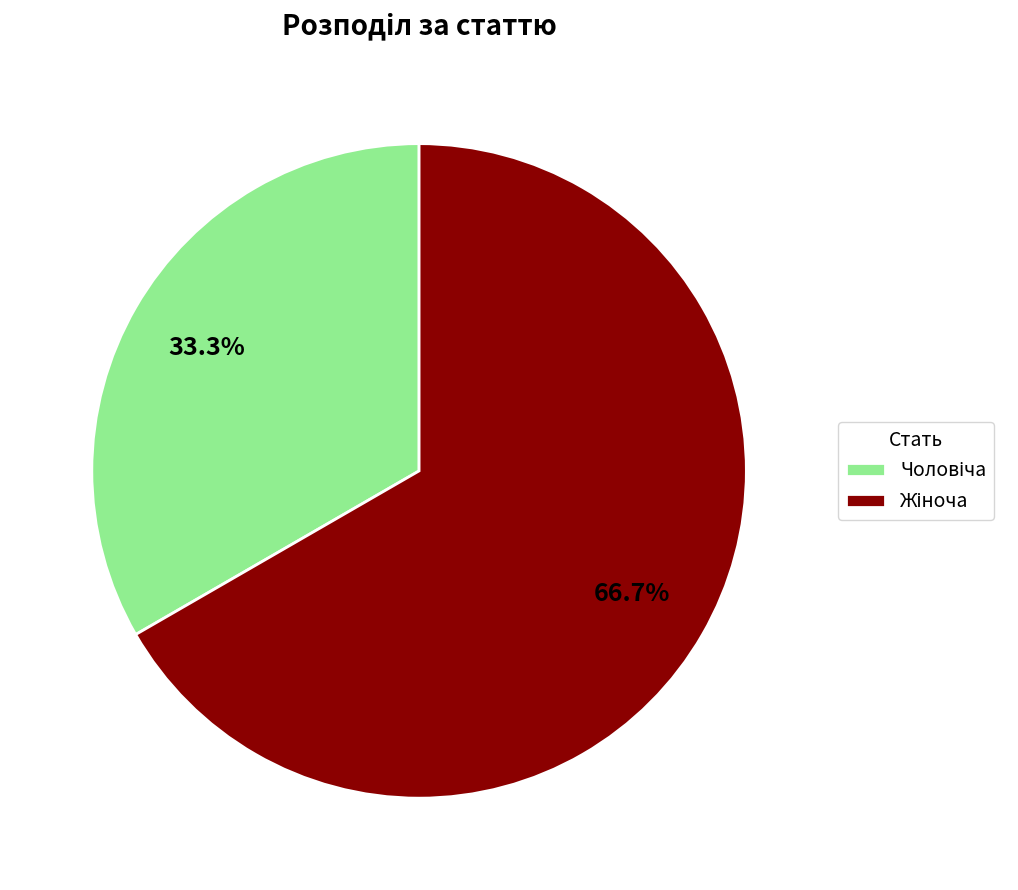

Is there a majority slice in this chart?

Yes